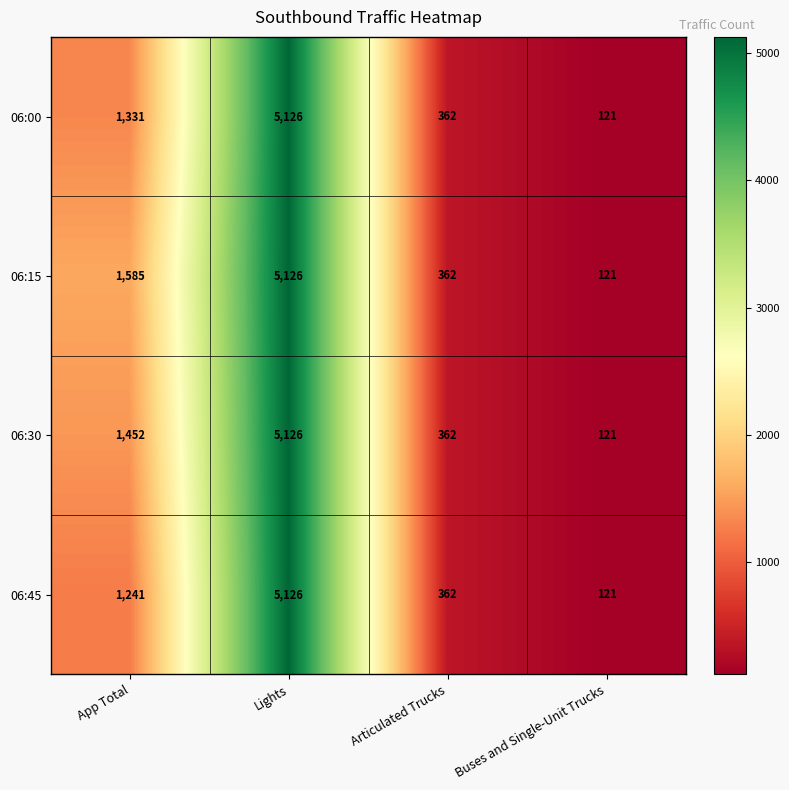

What value does the 06:30 series have at App Total?

1452